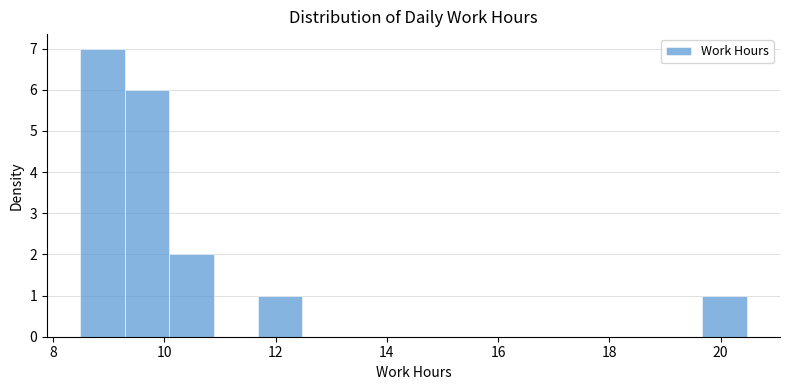

Read against the x-axis, roughly where is the centre of the tallest bar?

8.8